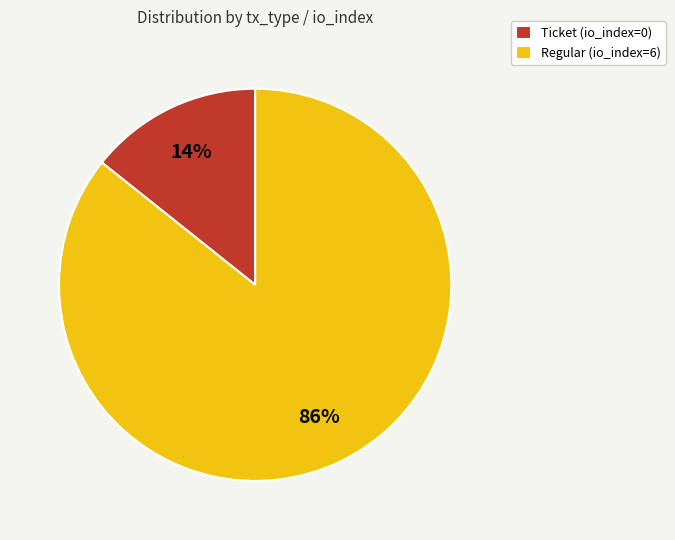

Is it true that Regular (io_index=6) is 86% of the pie?

True